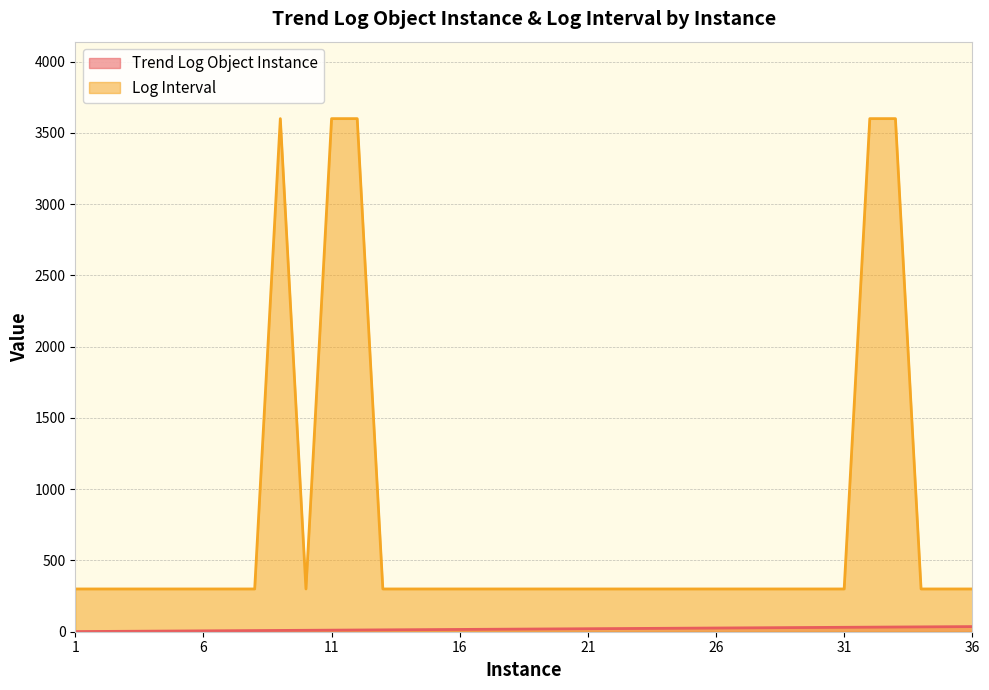

What is the minimum value for Trend Log Object Instance?

1